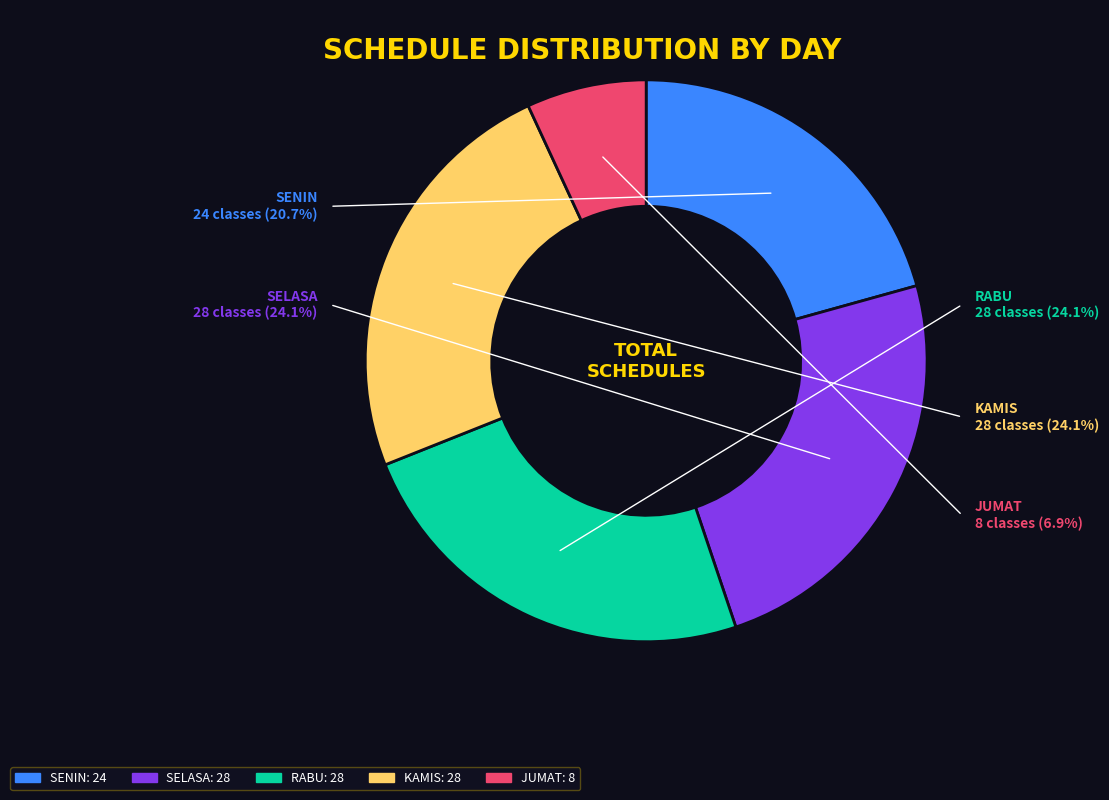

Count the number of slices in the pie.

5